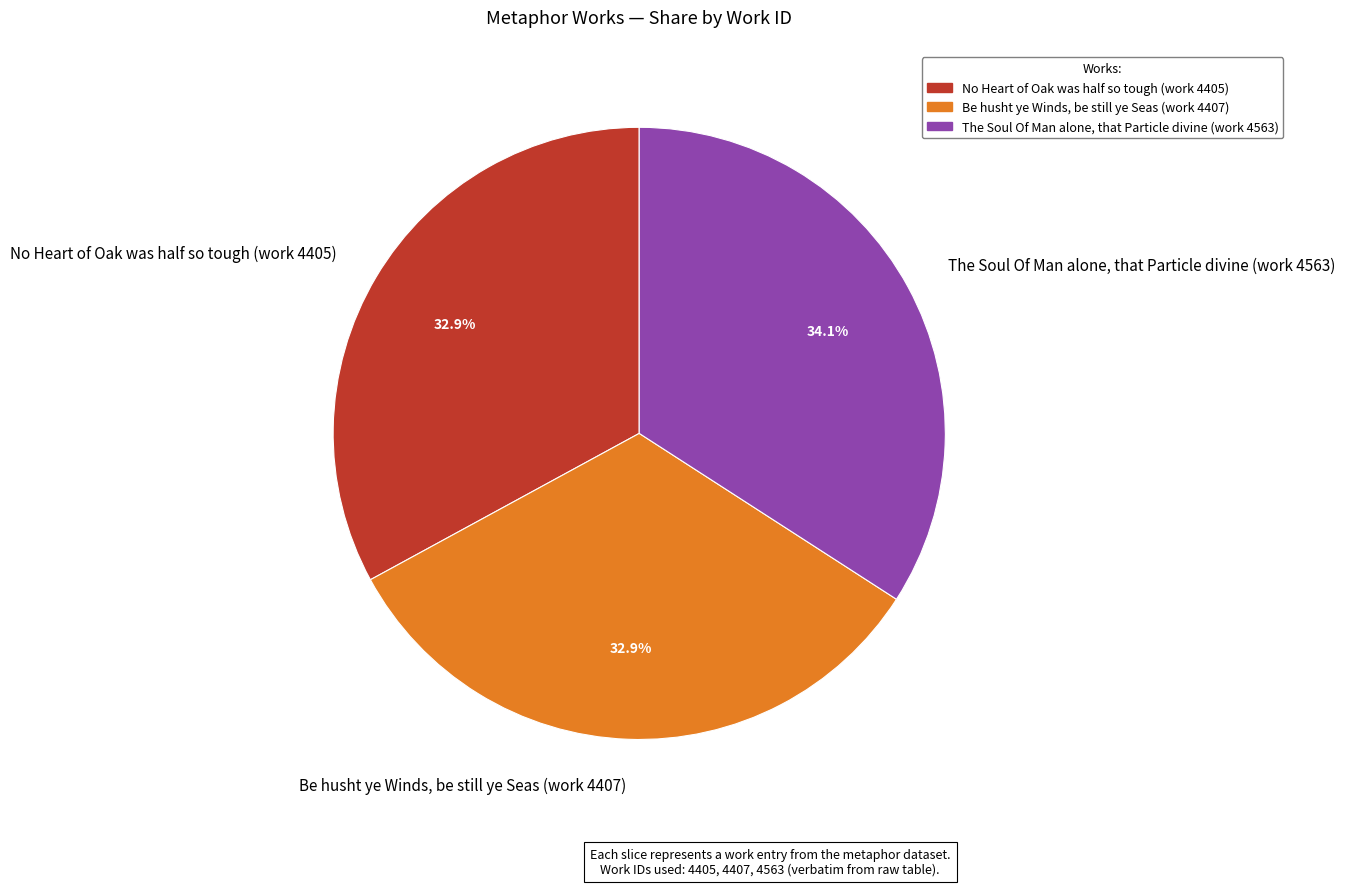

To the nearest percent, what portion does The Soul Of Man alone, that Particle divine (work 4563) represent?

34%